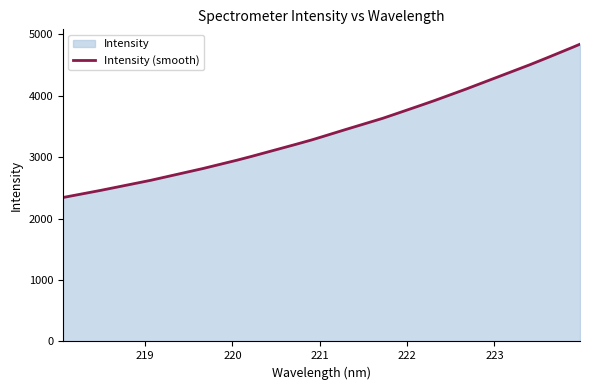

What is the difference between the maximum and minimum values?

2496.4